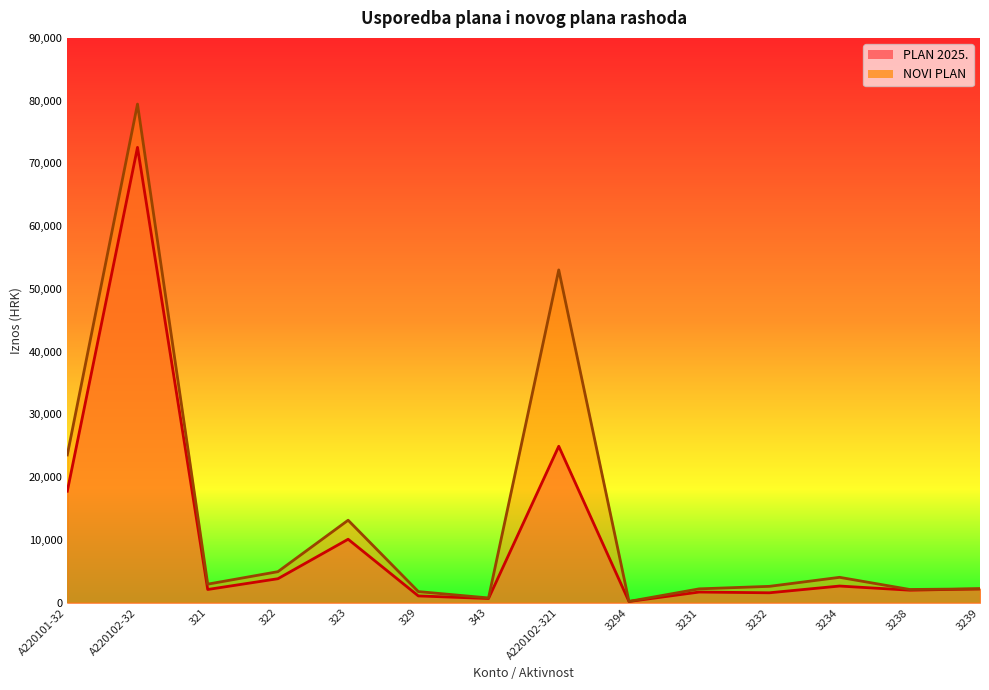

What position from the left is 3234?

12